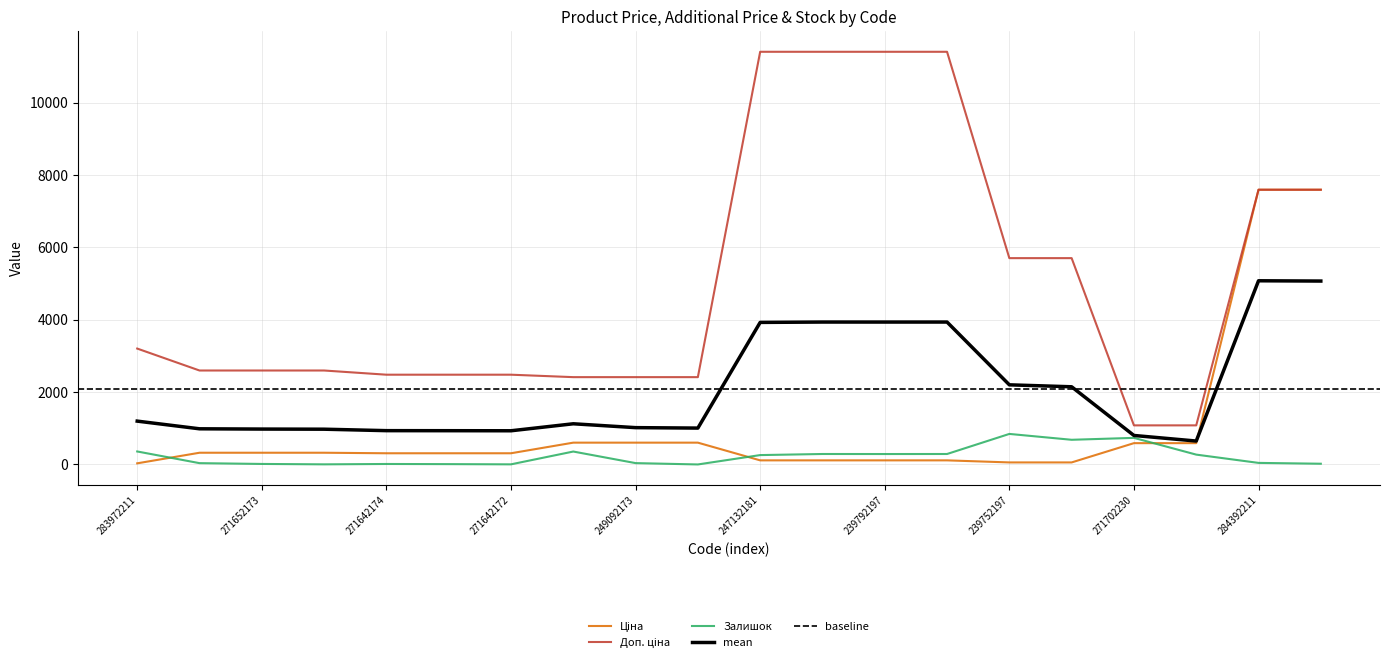

True or false: Доп. ціна and Ціна cross at least once.

False